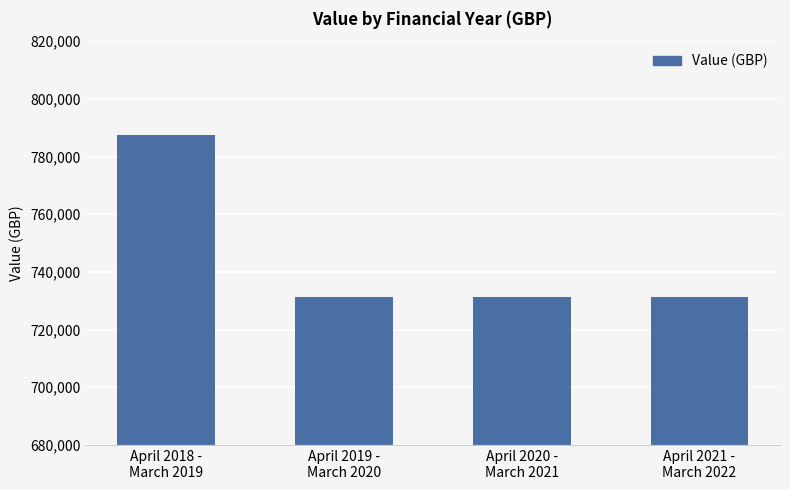

Are the bars horizontal?

No